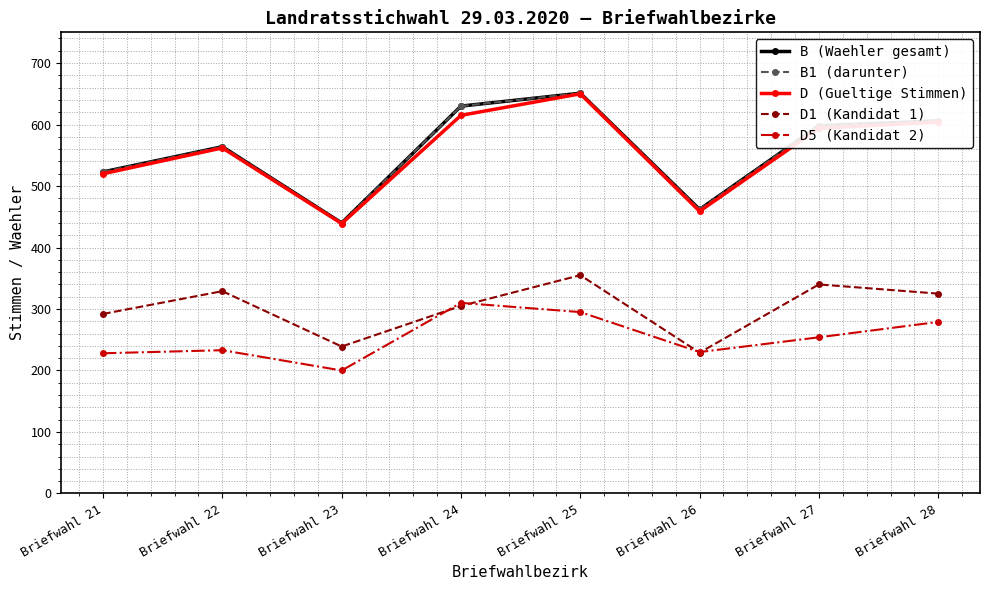

After their last crossing, which series has the higher values: D5 (Kandidat 2) or D1 (Kandidat 1)?

D1 (Kandidat 1)